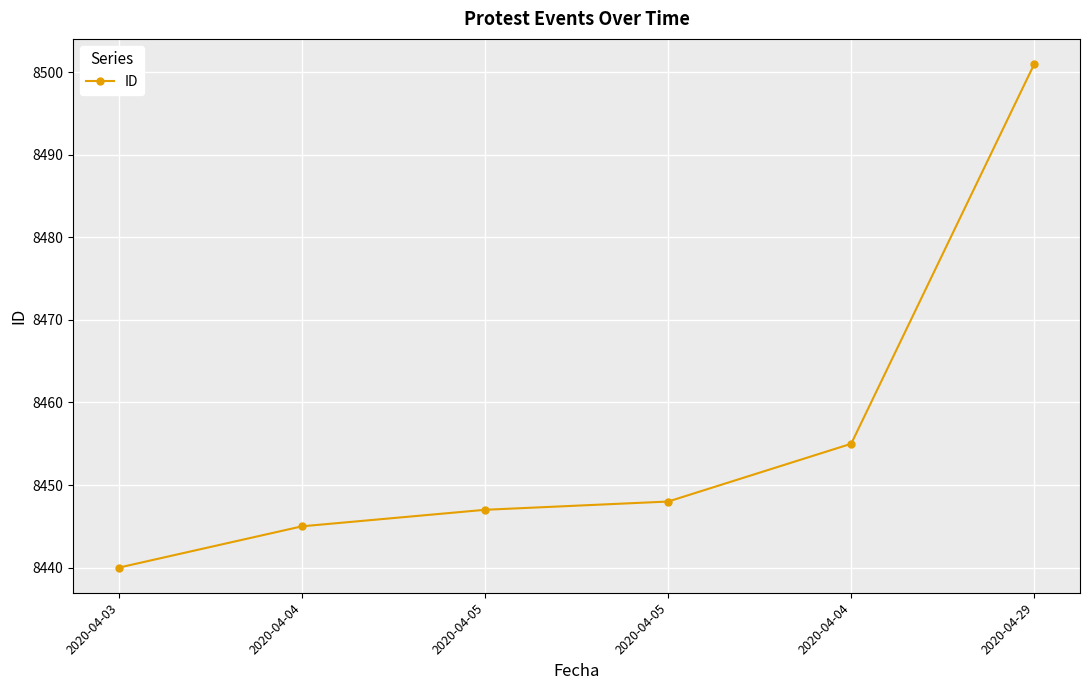

True or false: the data has more than 1 interior local peaks.

False